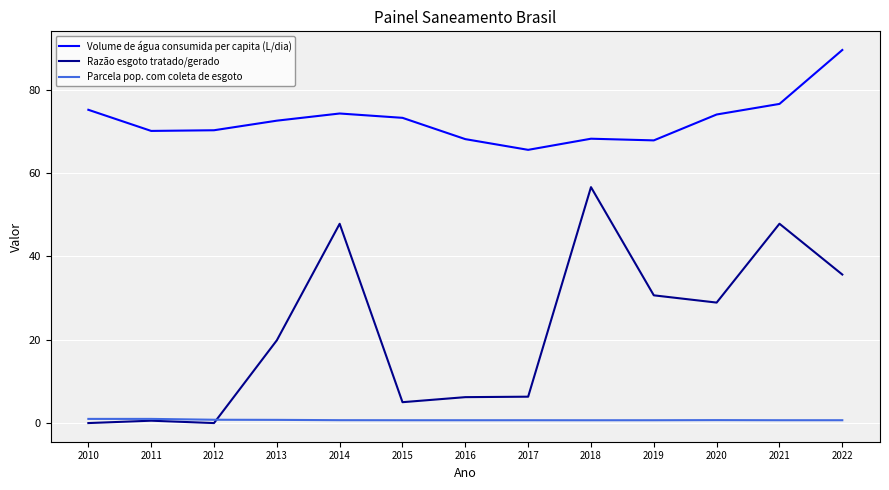

True or false: Parcela pop. com coleta de esgoto and Razão esgoto tratado/gerado intersect in this chart.

True